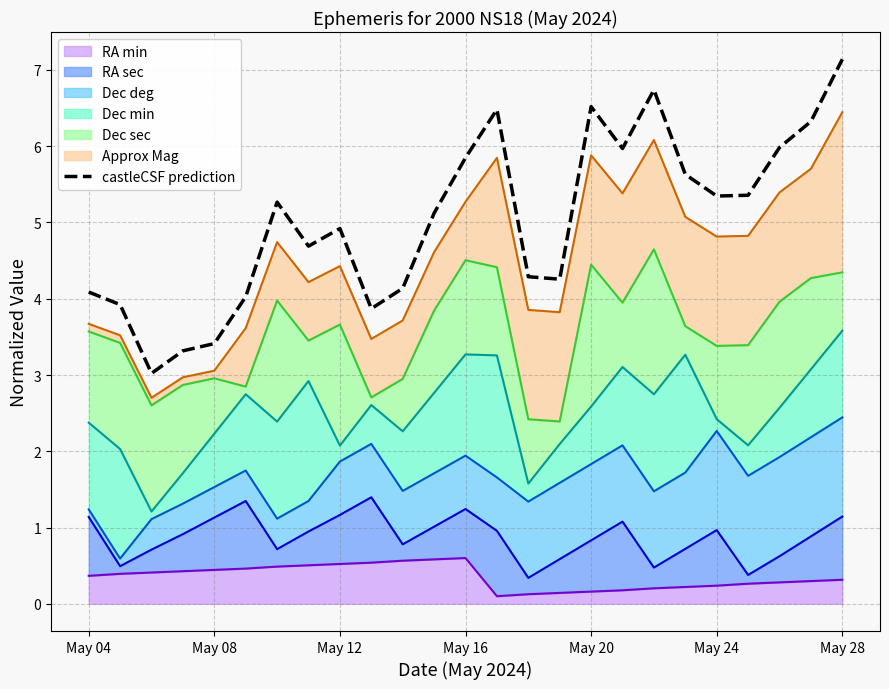

What is the sum of the values at 17 and 22?

12.0